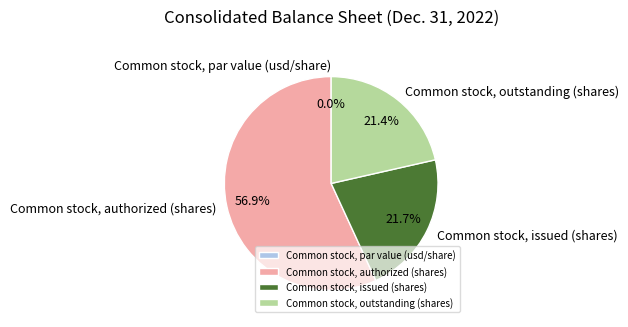

What is the majority slice?

Common stock, authorized (shares)